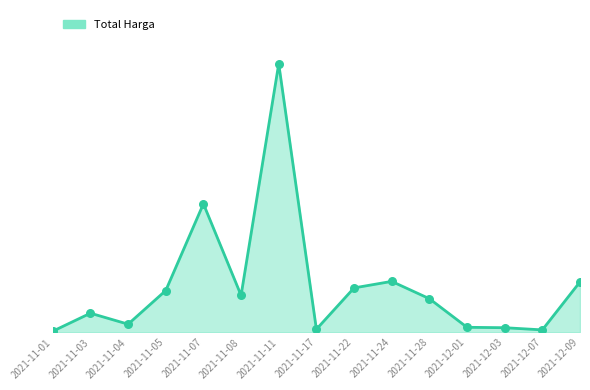

What is the change in value from 2021-11-01 to 2021-12-03?

+38.8